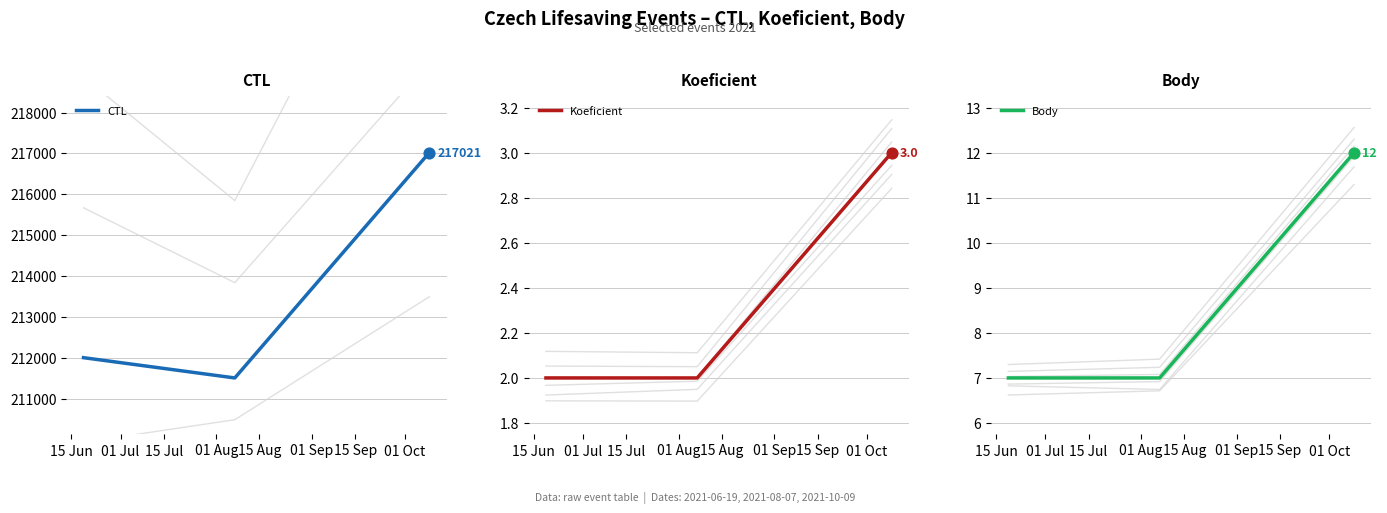

What are all the series names shown in the legend?

CTL, Koeficient, Body